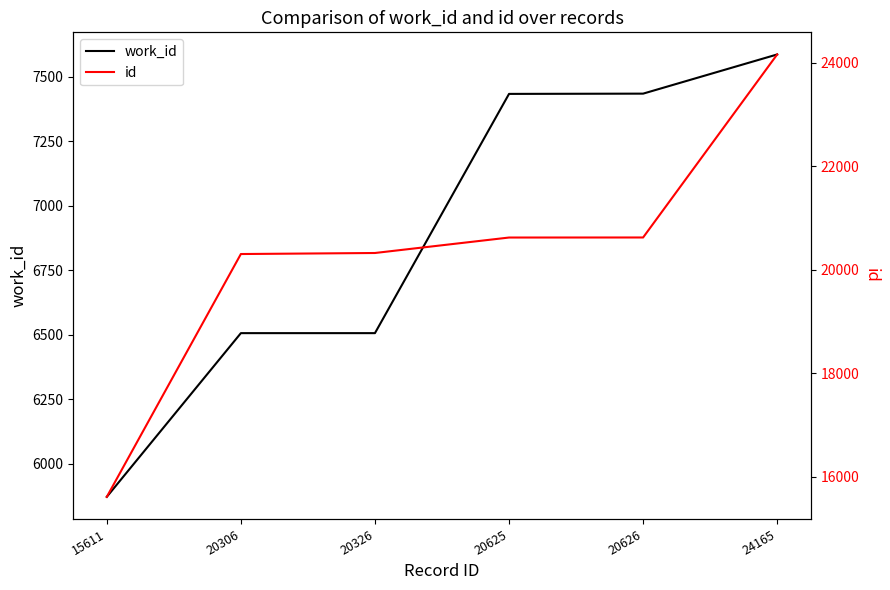

True or false: work_id has a value of 9582 at 20306.

False